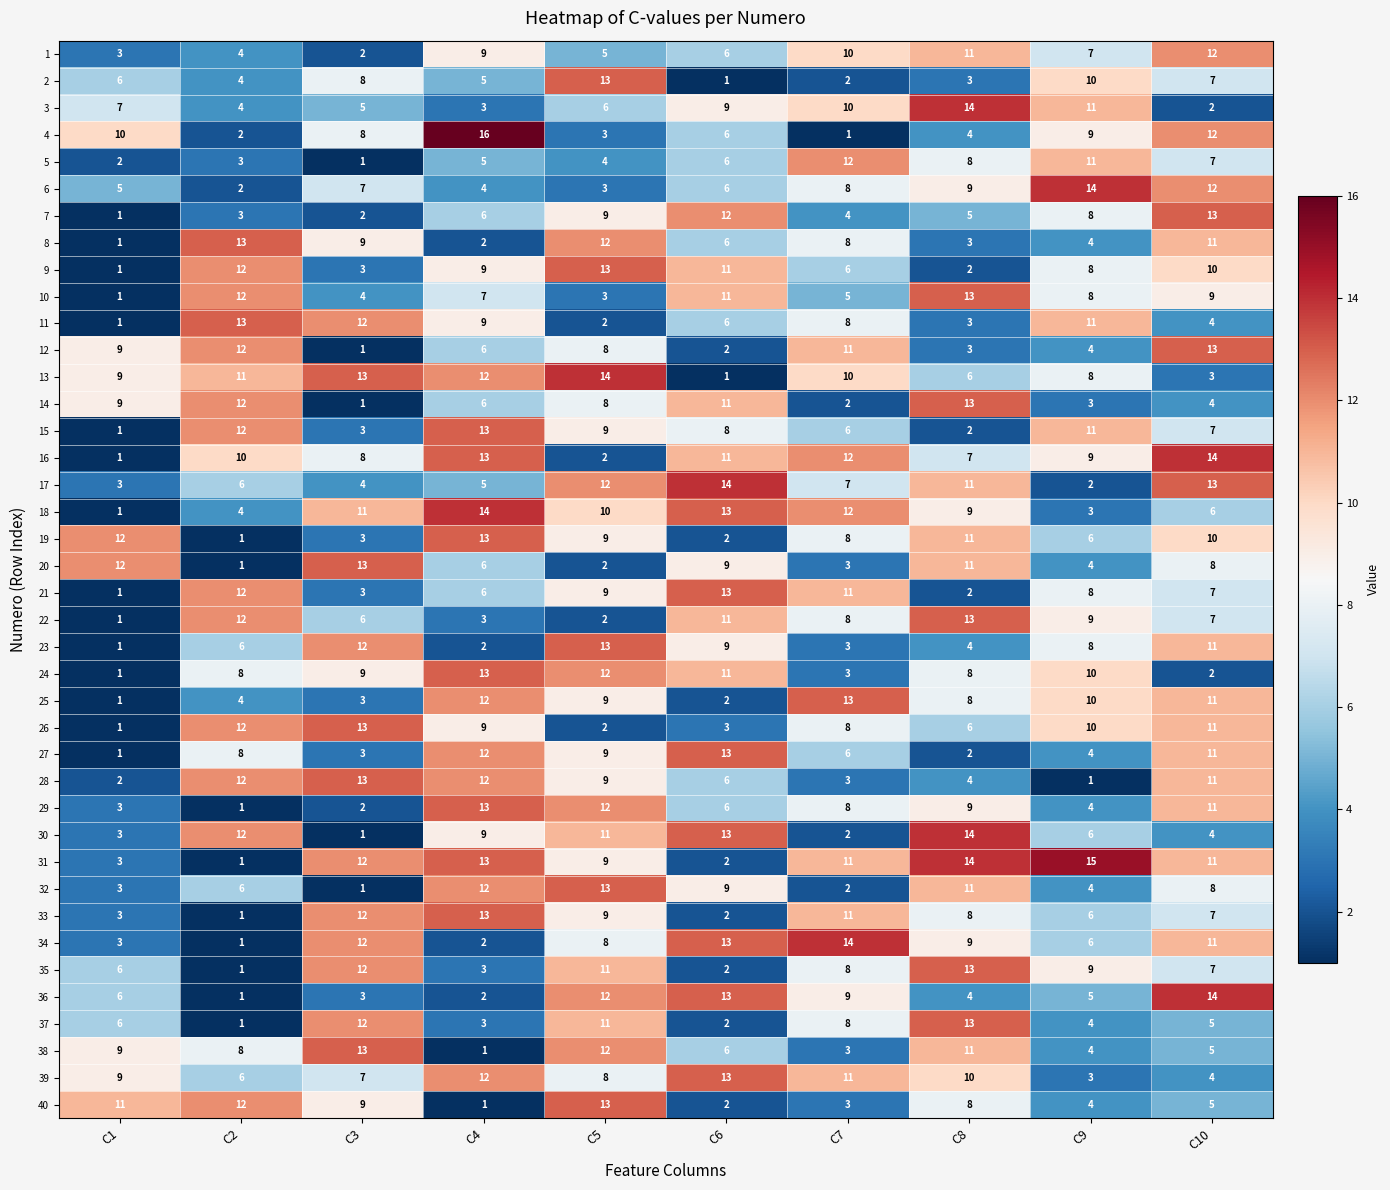

What is the difference between the 2 values at C9 and C10?

3